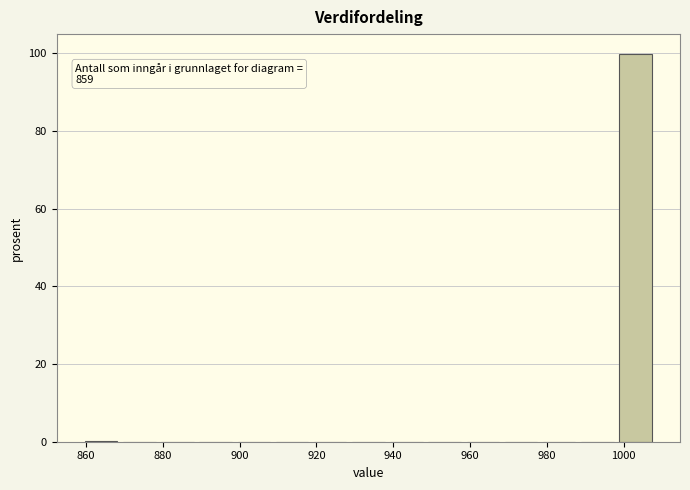

Which range on the x-axis has the tallest bar?

998 to 1008